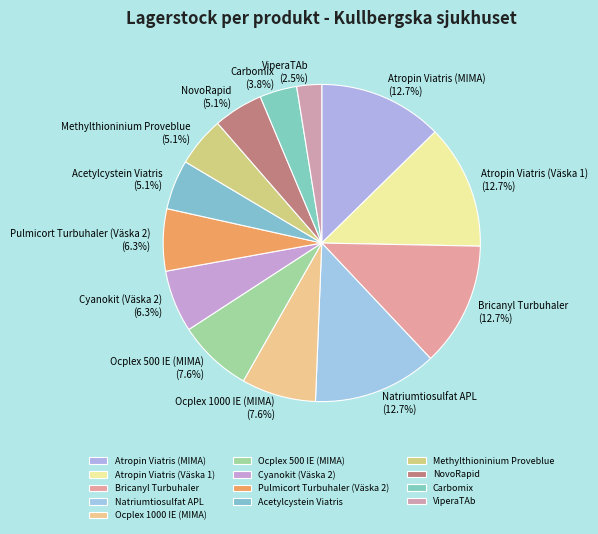

To the nearest percent, what percentage of the pie is Methylthioninium Proveblue?

5%